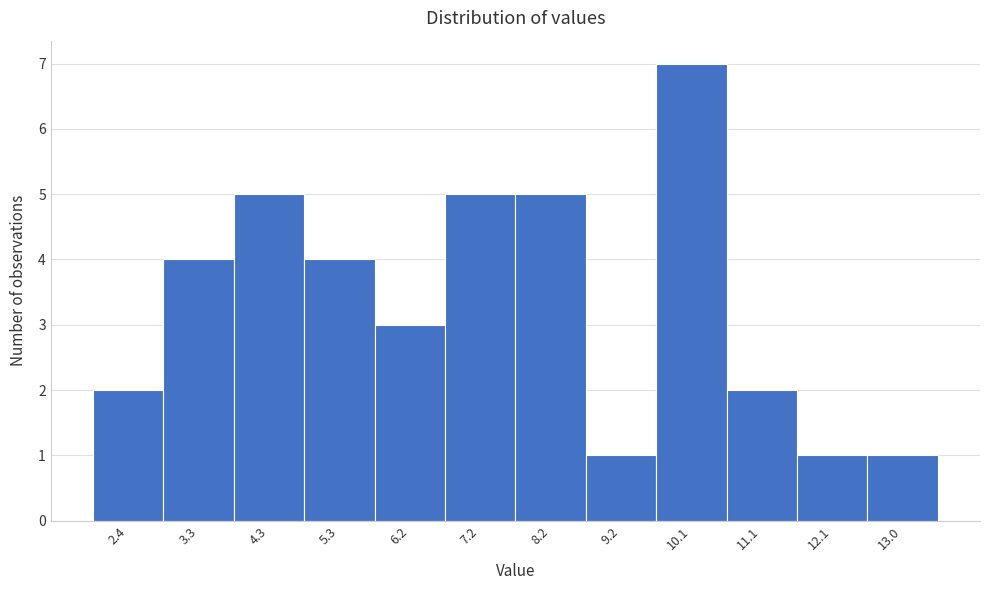

Which range on the x-axis has the tallest bar?

9.6 to 10.6